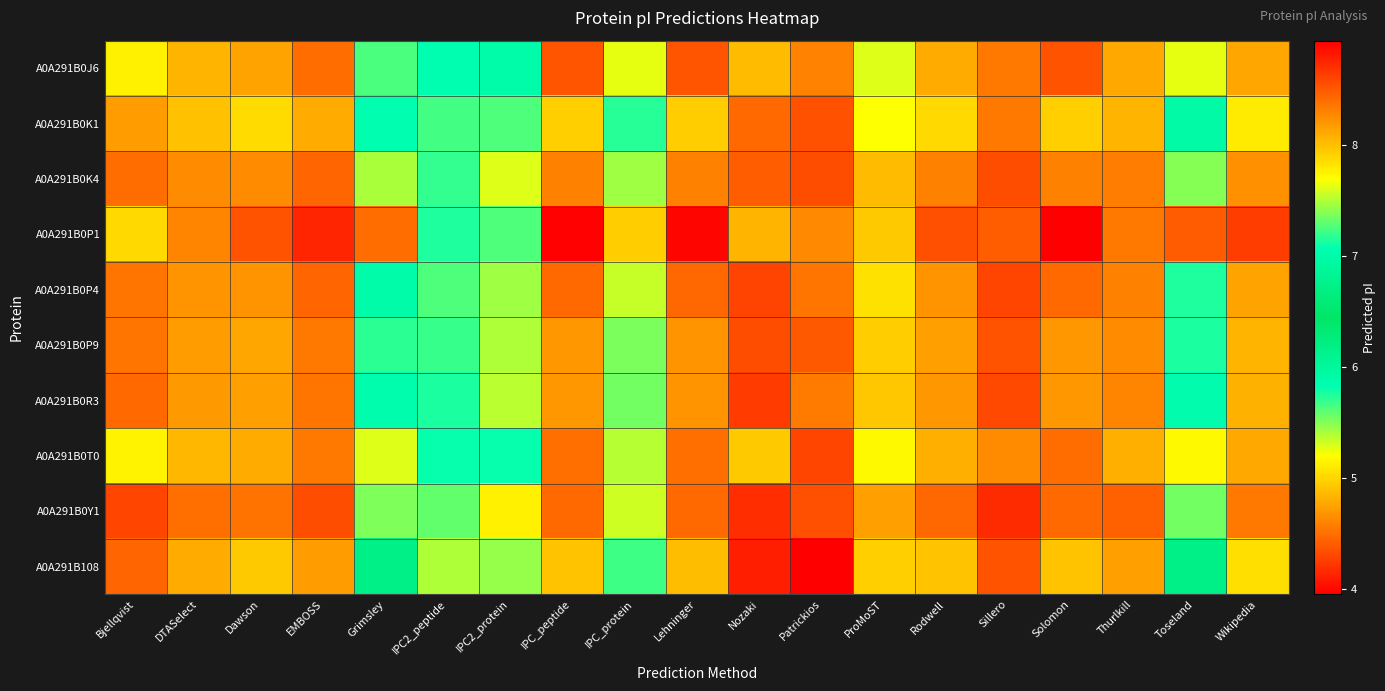

Between IPC_peptide and IPC_protein, which series saw the biggest shift?

A0A291B0P1